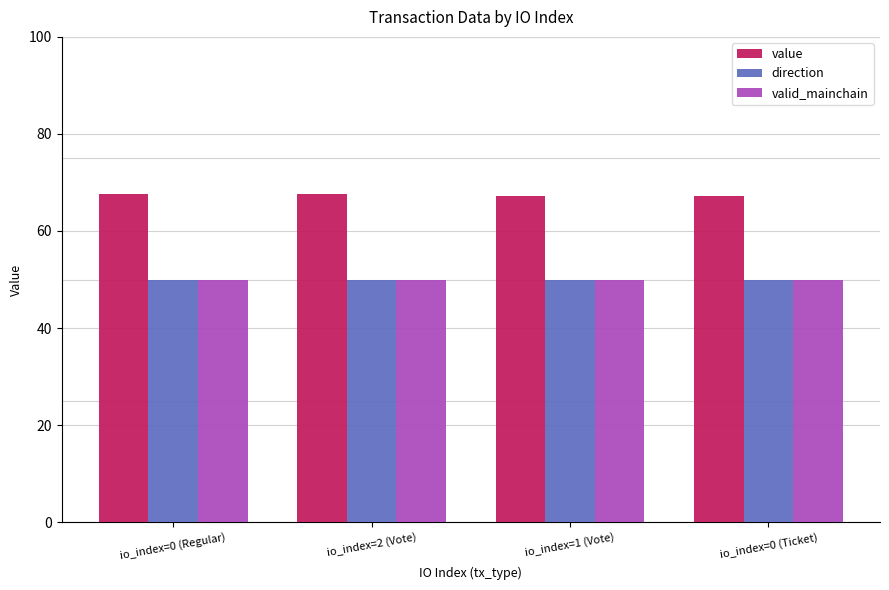

The direction series shows 50.0 at io_index=0 (Regular). True or false?

True